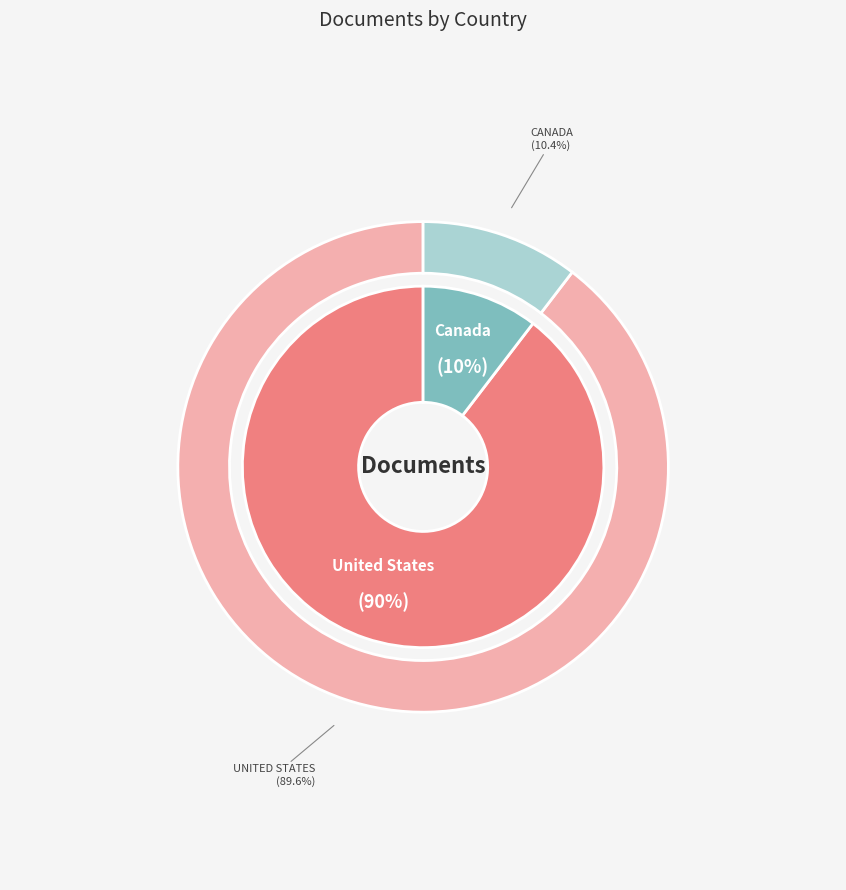

True or false: United States accounts for 75% of the total.

False